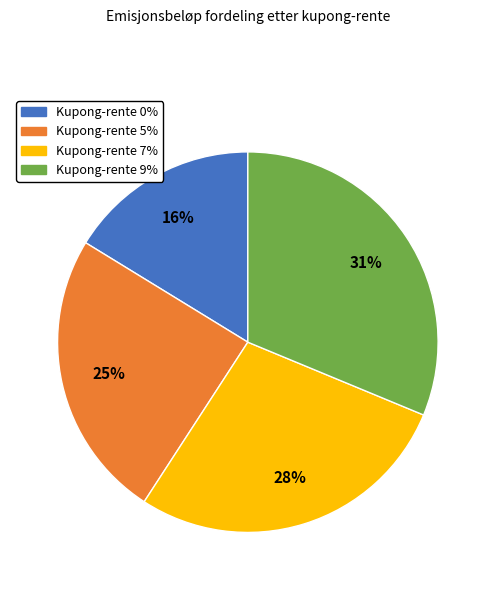

Is the sum of Kupong-rente 0% and Kupong-rente 5% greater than half?

No